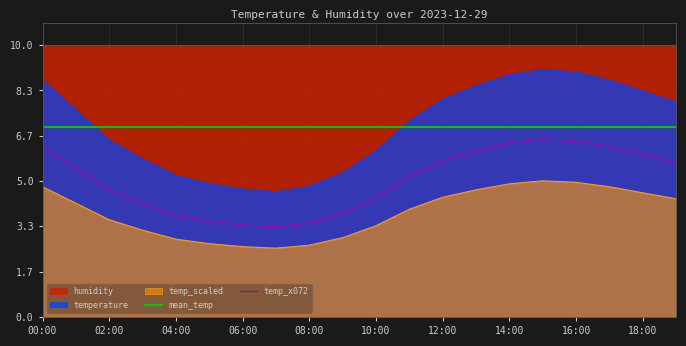

What is the minimum value for temp_x072?

3.3